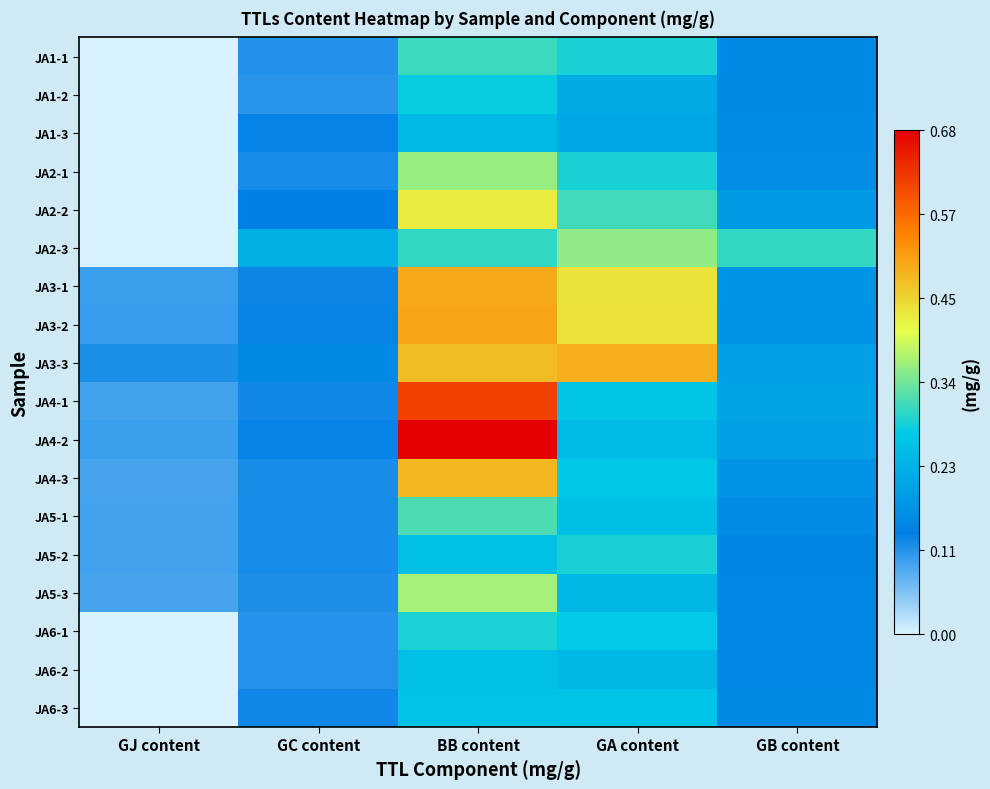

Reading right to left, list all the values displayed in this chart.

JA1-1: GB content=0.2	GA content=0.3	BB content=0.3	GC content=0.1	GJ content=0.0
JA1-2: GB content=0.2	GA content=0.2	BB content=0.3	GC content=0.1	GJ content=0.0
JA1-3: GB content=0.2	GA content=0.2	BB content=0.2	GC content=0.1	GJ content=0.0
JA2-1: GB content=0.2	GA content=0.3	BB content=0.4	GC content=0.1	GJ content=0.0
JA2-2: GB content=0.2	GA content=0.3	BB content=0.4	GC content=0.1	GJ content=0.0
JA2-3: GB content=0.3	GA content=0.4	BB content=0.3	GC content=0.2	GJ content=0.0
JA3-1: GB content=0.2	GA content=0.4	BB content=0.5	GC content=0.1	GJ content=0.1
JA3-2: GB content=0.2	GA content=0.4	BB content=0.5	GC content=0.1	GJ content=0.1
JA3-3: GB content=0.2	GA content=0.5	BB content=0.5	GC content=0.2	GJ content=0.1
JA4-1: GB content=0.2	GA content=0.3	BB content=0.6	GC content=0.1	GJ content=0.1
JA4-2: GB content=0.2	GA content=0.2	BB content=0.7	GC content=0.1	GJ content=0.1
JA4-3: GB content=0.2	GA content=0.3	BB content=0.5	GC content=0.1	GJ content=0.1
JA5-1: GB content=0.2	GA content=0.3	BB content=0.3	GC content=0.1	GJ content=0.1
JA5-2: GB content=0.1	GA content=0.3	BB content=0.3	GC content=0.1	GJ content=0.1
JA5-3: GB content=0.1	GA content=0.2	BB content=0.4	GC content=0.1	GJ content=0.1
JA6-1: GB content=0.2	GA content=0.3	BB content=0.3	GC content=0.1	GJ content=0.0
JA6-2: GB content=0.2	GA content=0.2	BB content=0.3	GC content=0.1	GJ content=0.0
JA6-3: GB content=0.2	GA content=0.3	BB content=0.3	GC content=0.1	GJ content=0.0